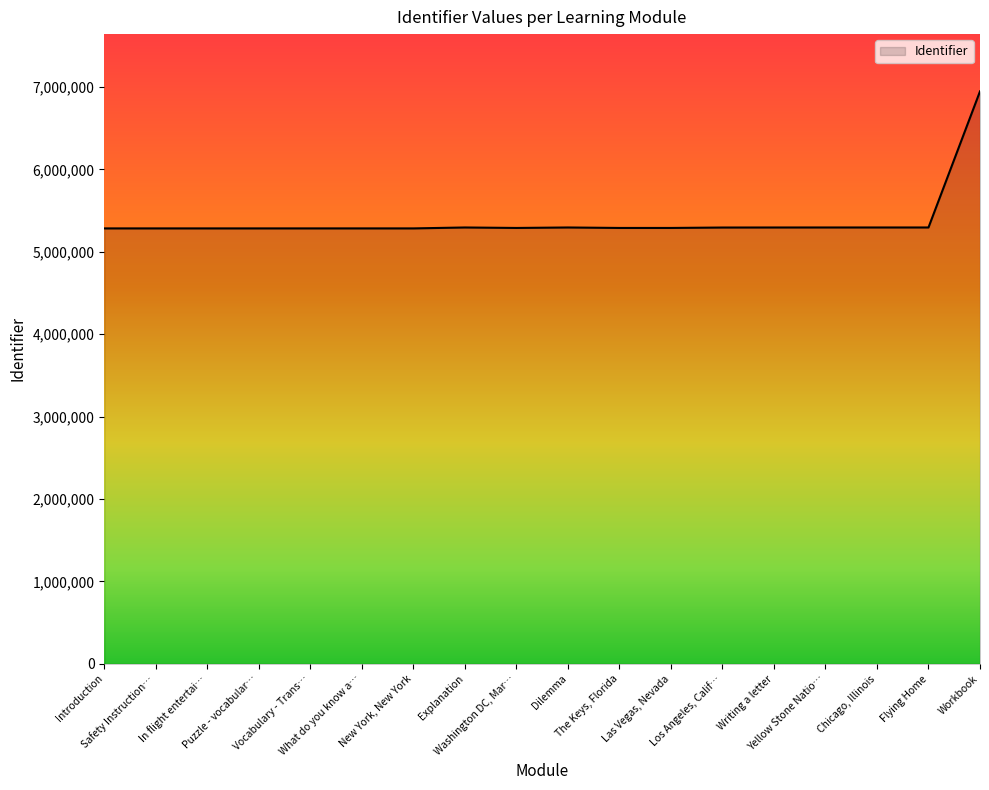

Does the chart display data point markers on the line(s)?

No